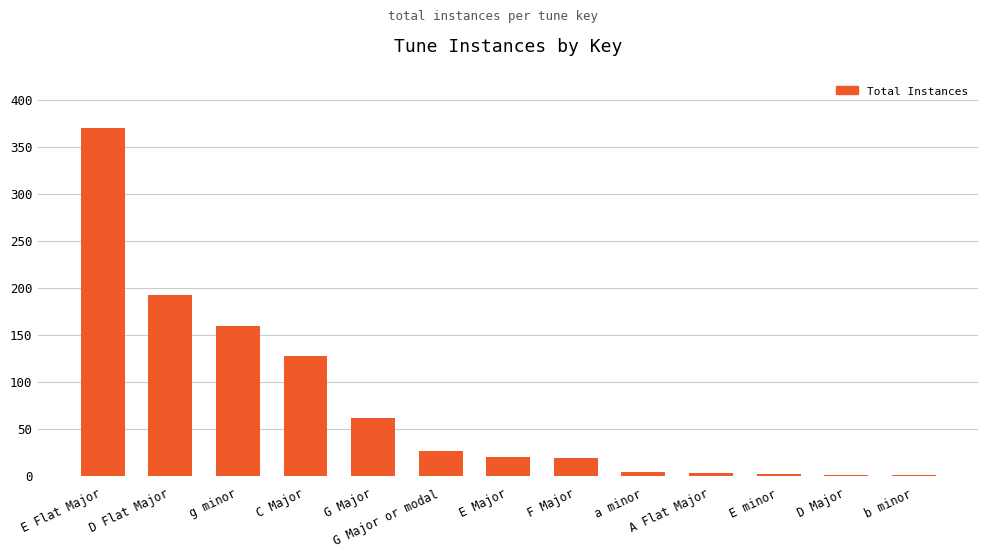

Are the bars horizontal?

No